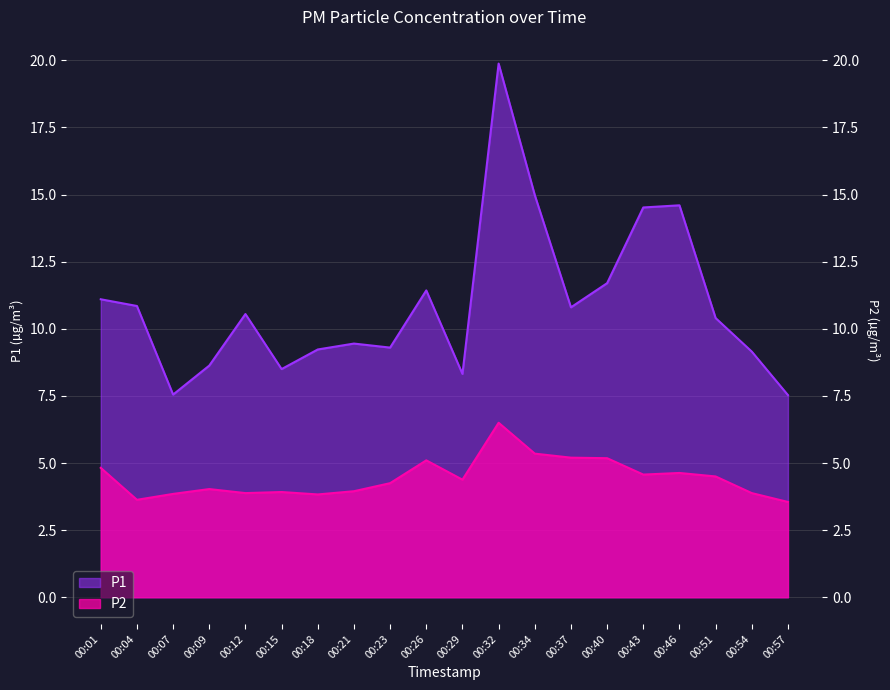

Which series has the widest spread of values?

P1